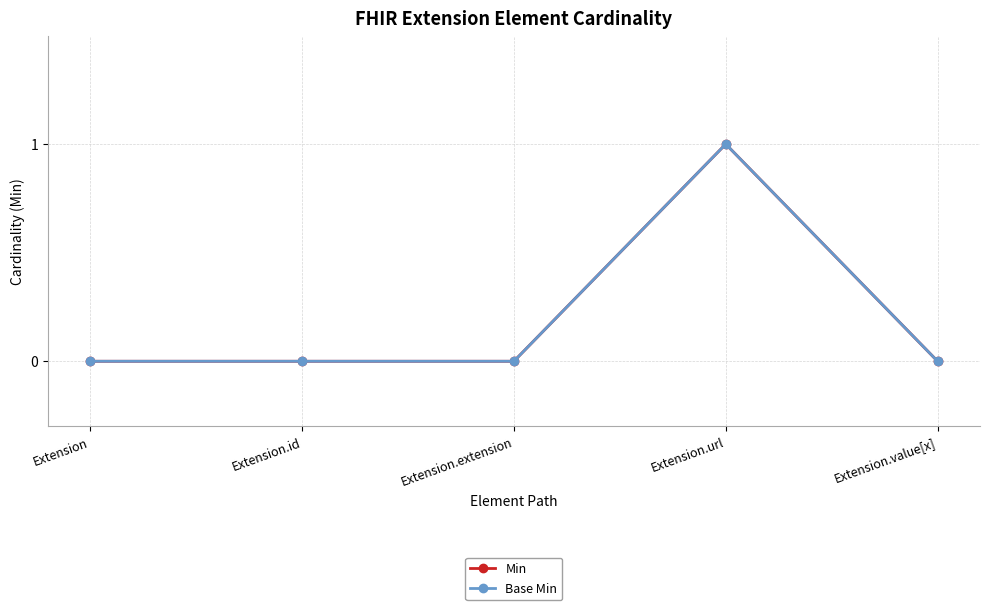

At which label is Base Min closest to 0?

Extension